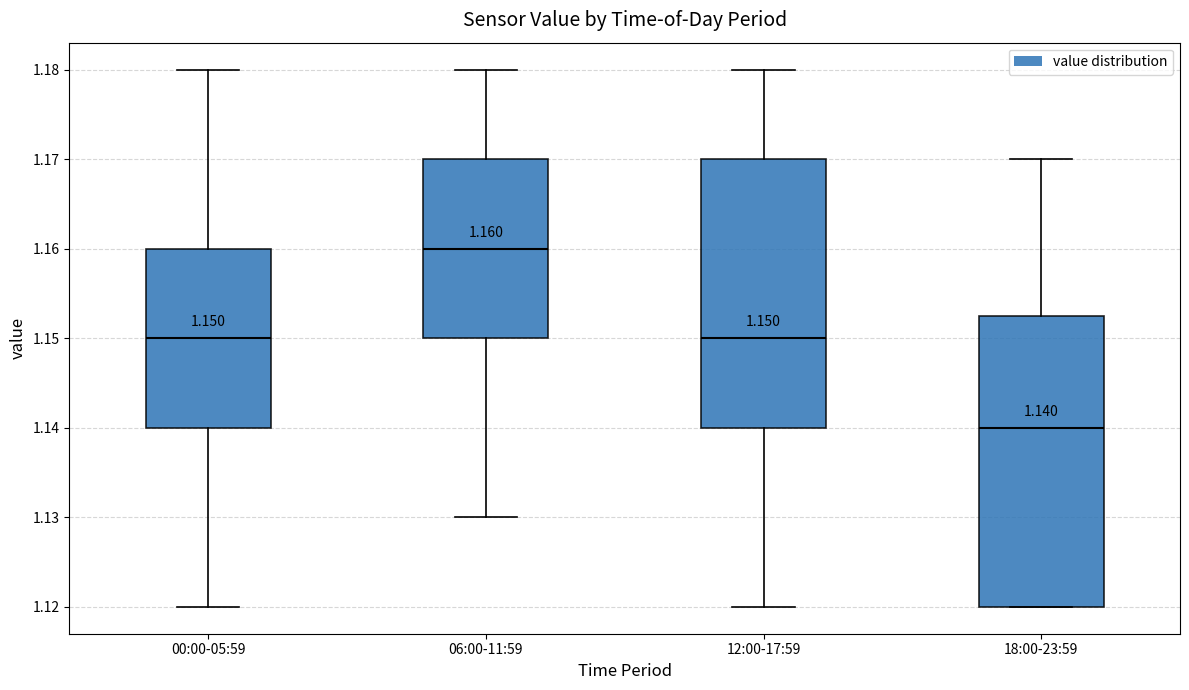

Which box's median line is the lowest?

18:00-23:59